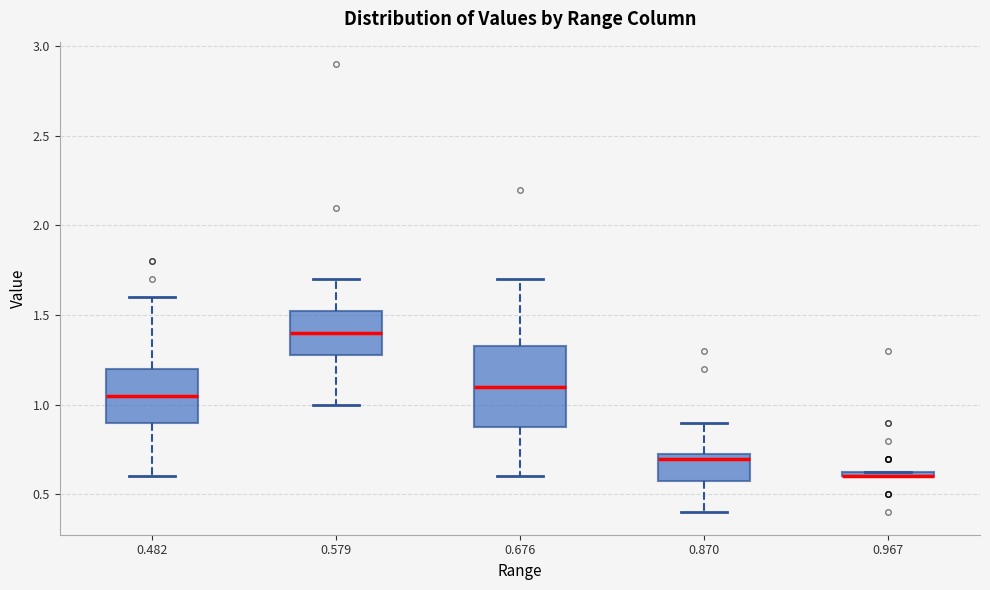

Where does the median line of the box at x = 0.579 sit on the y-axis? The values are not printed on the chart, so give them approximately, as read against the axis.

1.40